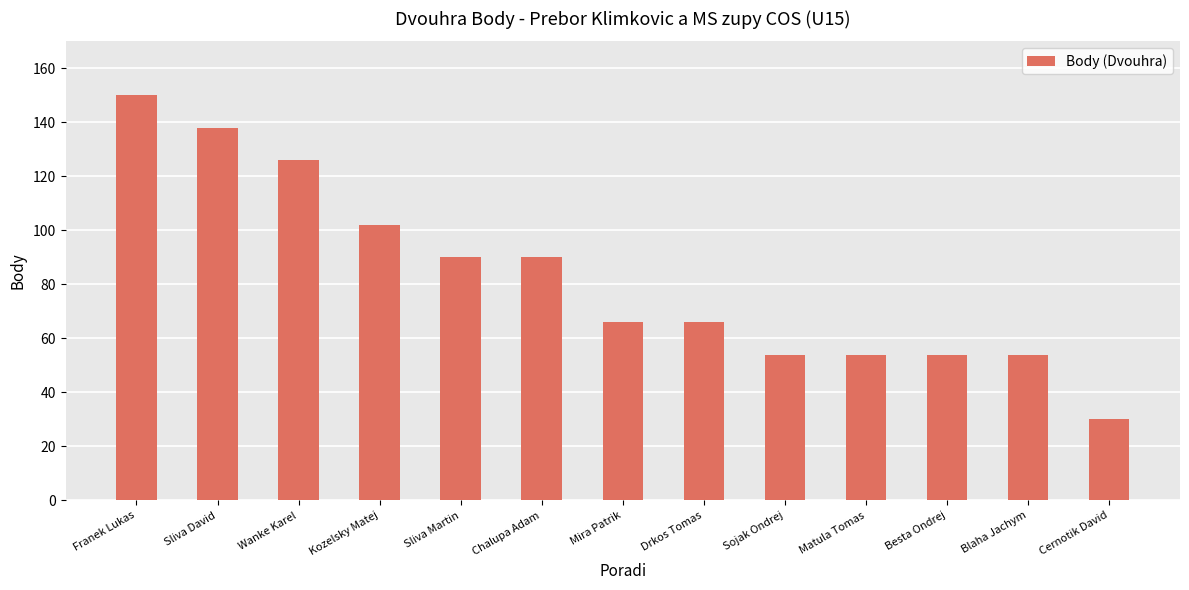

Reading left to right, list all the values displayed in this chart.

150	138	126	102	90	90	66	66	54	54	54	54	30